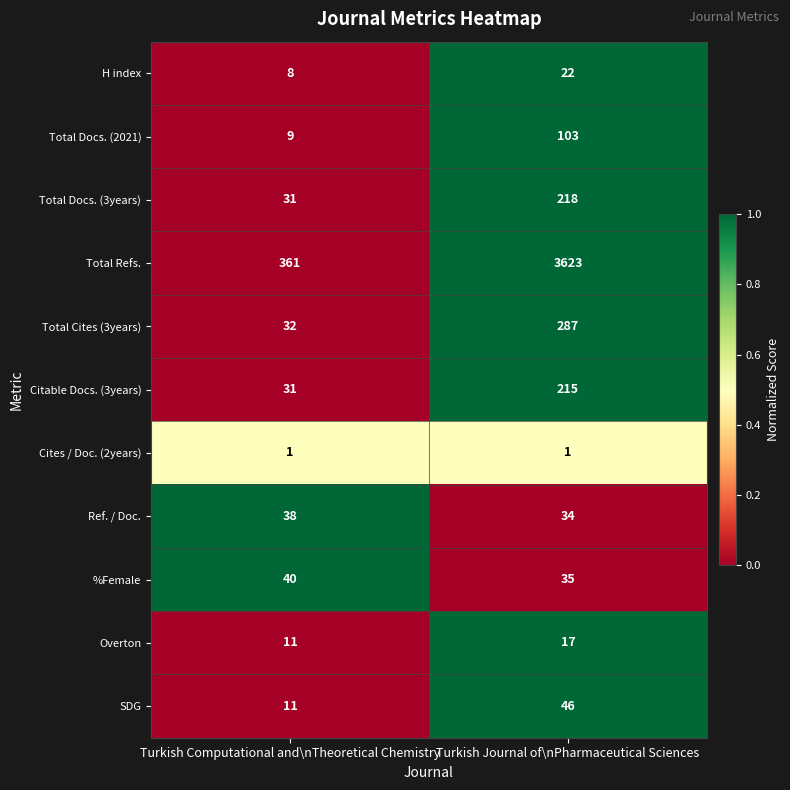

Reading left to right, what are all the values shown in this chart?

H index: Turkish Computational and\nTheoretical Chemistry=8	Turkish Journal of\nPharmaceutical Sciences=22
Total Docs. (2021): Turkish Computational and\nTheoretical Chemistry=9	Turkish Journal of\nPharmaceutical Sciences=103
Total Docs. (3years): Turkish Computational and\nTheoretical Chemistry=31	Turkish Journal of\nPharmaceutical Sciences=218
Total Refs.: Turkish Computational and\nTheoretical Chemistry=361	Turkish Journal of\nPharmaceutical Sciences=3623
Total Cites (3years): Turkish Computational and\nTheoretical Chemistry=32	Turkish Journal of\nPharmaceutical Sciences=287
Citable Docs. (3years): Turkish Computational and\nTheoretical Chemistry=31	Turkish Journal of\nPharmaceutical Sciences=215
Cites / Doc. (2years): Turkish Computational and\nTheoretical Chemistry=1	Turkish Journal of\nPharmaceutical Sciences=1
Ref. / Doc.: Turkish Computational and\nTheoretical Chemistry=38	Turkish Journal of\nPharmaceutical Sciences=34
%Female: Turkish Computational and\nTheoretical Chemistry=40	Turkish Journal of\nPharmaceutical Sciences=35
Overton: Turkish Computational and\nTheoretical Chemistry=11	Turkish Journal of\nPharmaceutical Sciences=17
SDG: Turkish Computational and\nTheoretical Chemistry=11	Turkish Journal of\nPharmaceutical Sciences=46